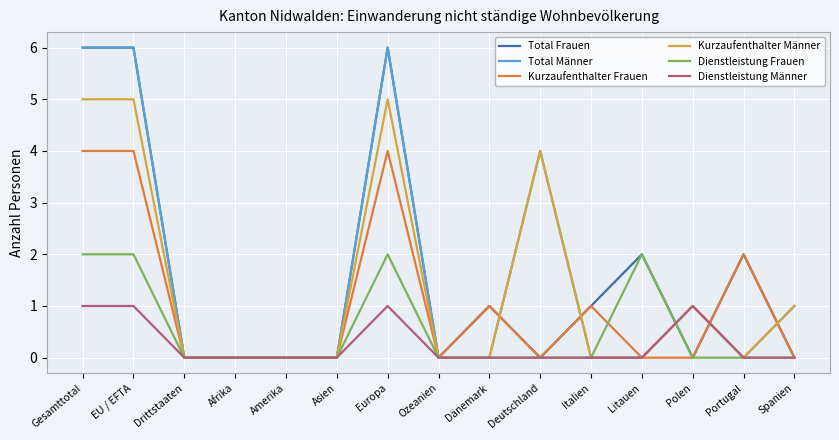

Is the value of Total Frauen at Litauen greater than the value of Dienstleistung Männer at Amerika?

Yes